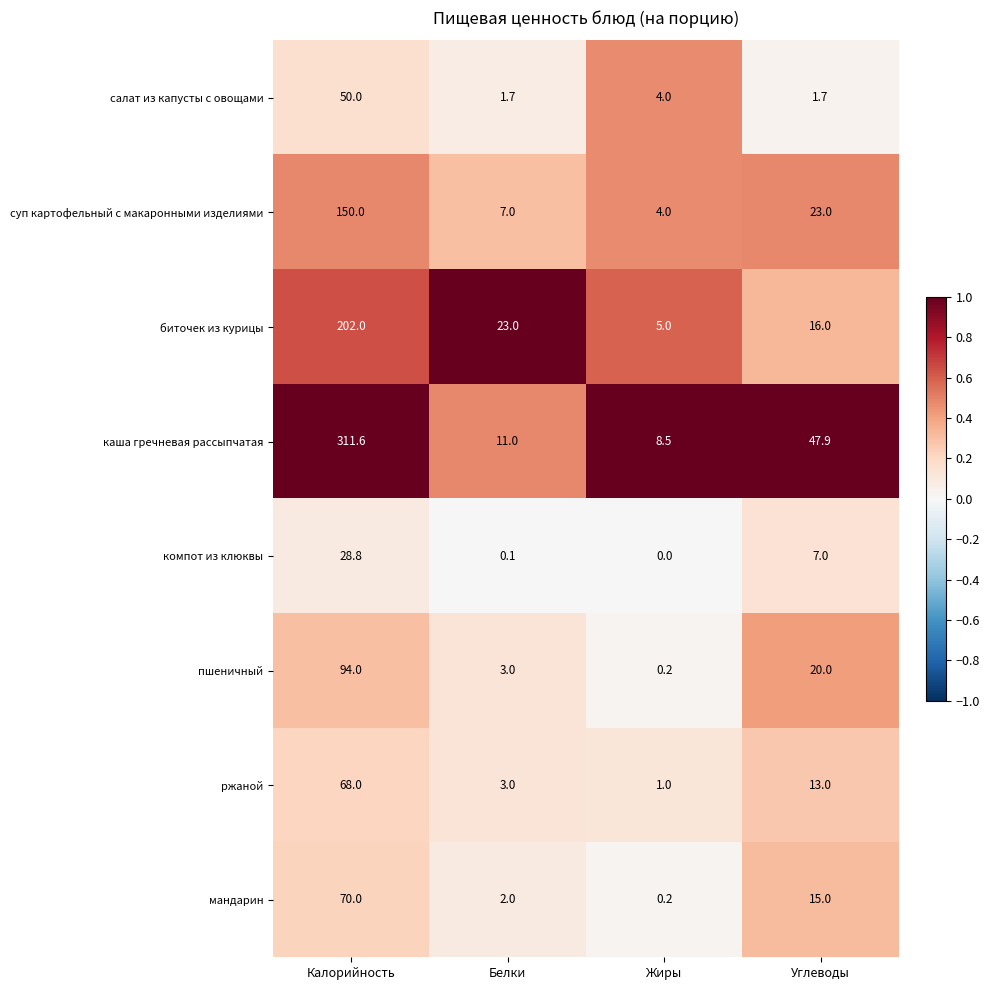

At which category does the chart reach its peak across all series?

Калорийность